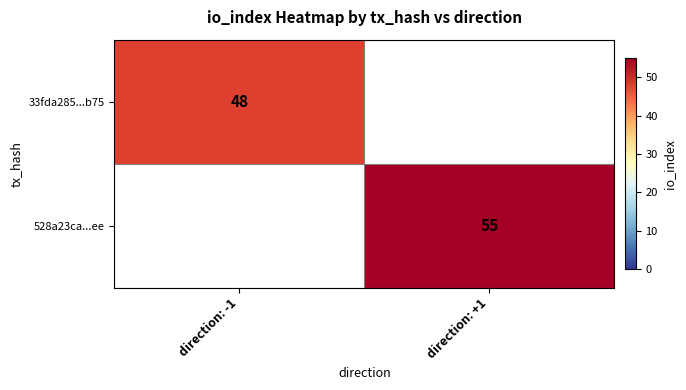

The 33fda285...b75 series shows 21 at direction: -1. True or false?

False